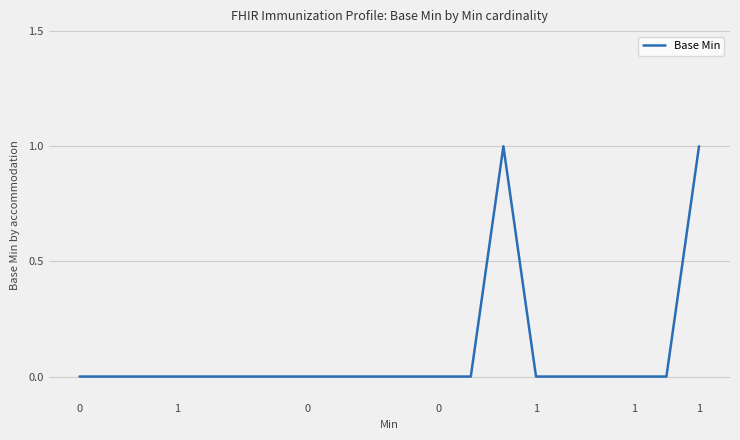

How many lines are shown in the chart?

1